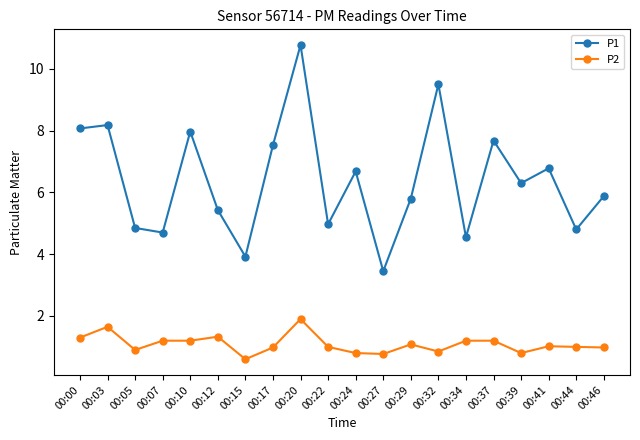

The value of P2 at 00:32 is 0.8. True or false?

True